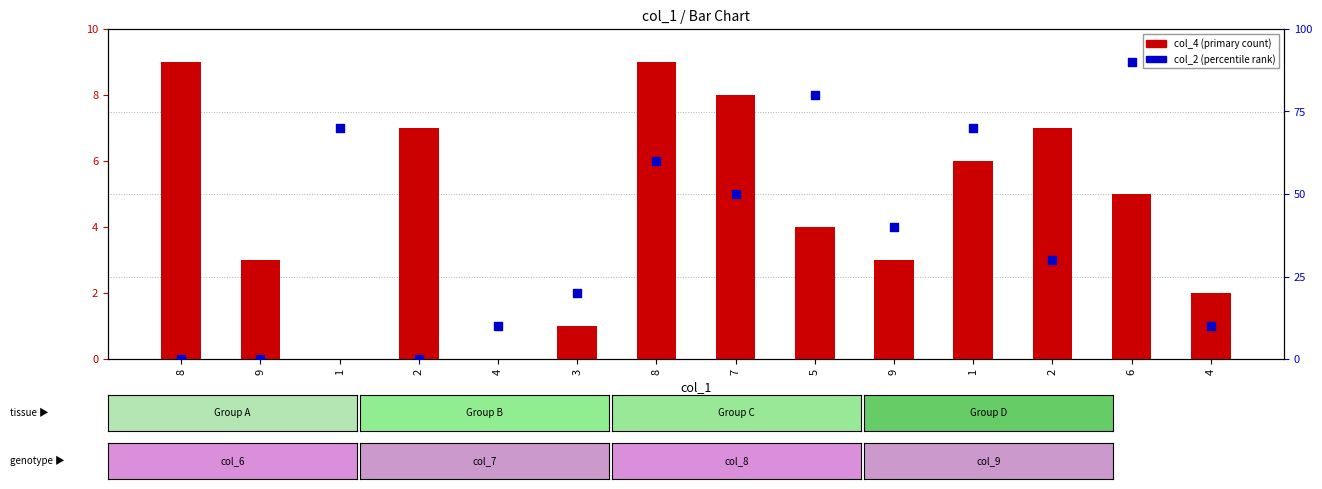

Which series contains the lowest Y value?

col_4 (primary)